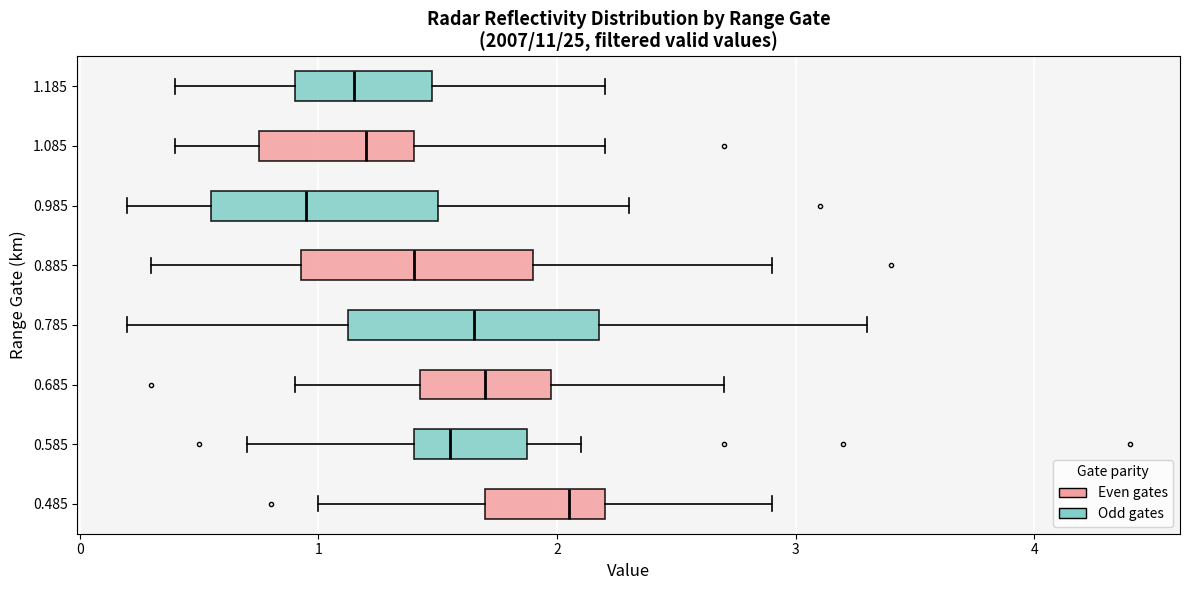

Where does the right whisker of the box at y = 0.485 end on the x-axis? The values are not printed on the chart, so give them approximately, as read against the axis.

2.9